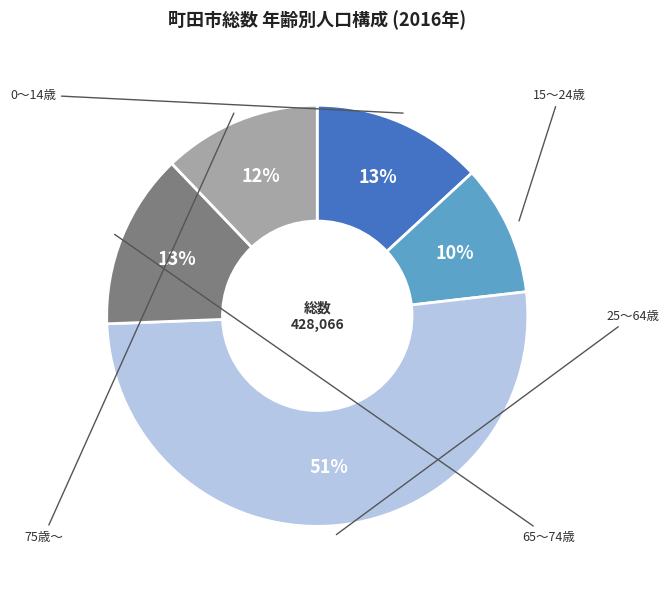

Is there a majority slice in this chart?

Yes